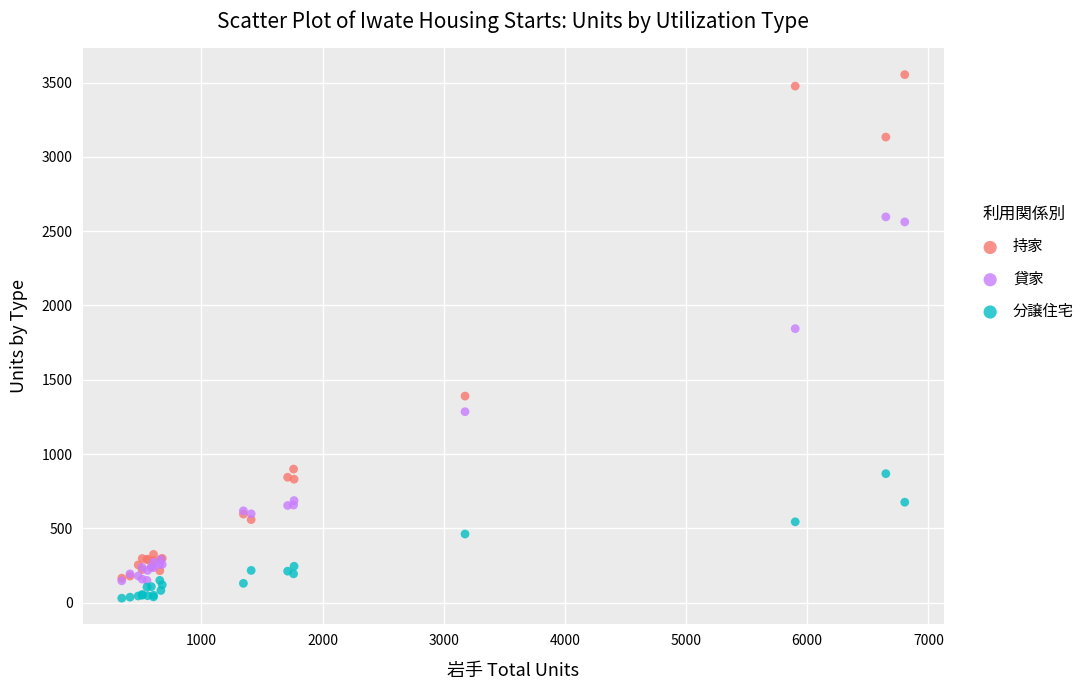

Which series reaches the maximum Y coordinate?

持家